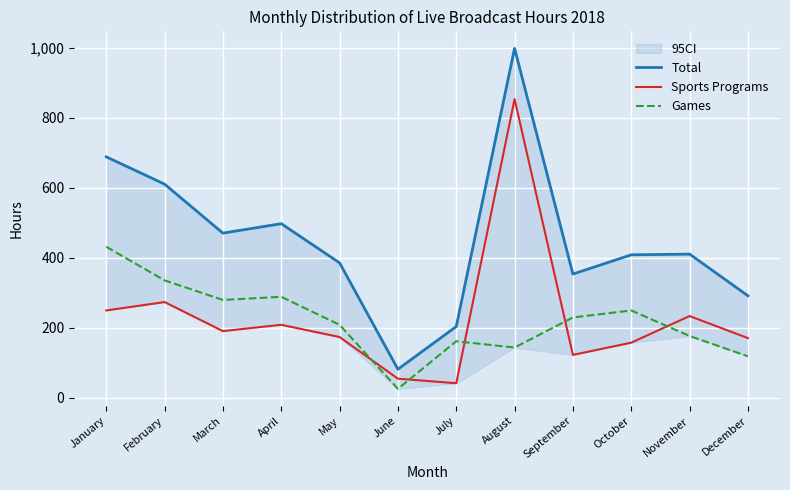

How many interior local valleys does the Games series have?

3